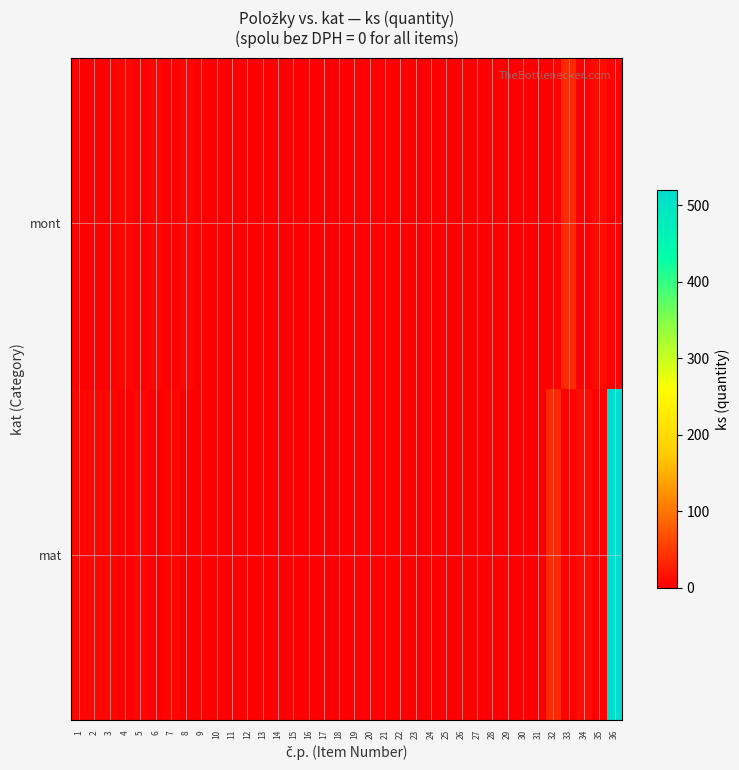

Which series has the largest total across all categories?

row_0